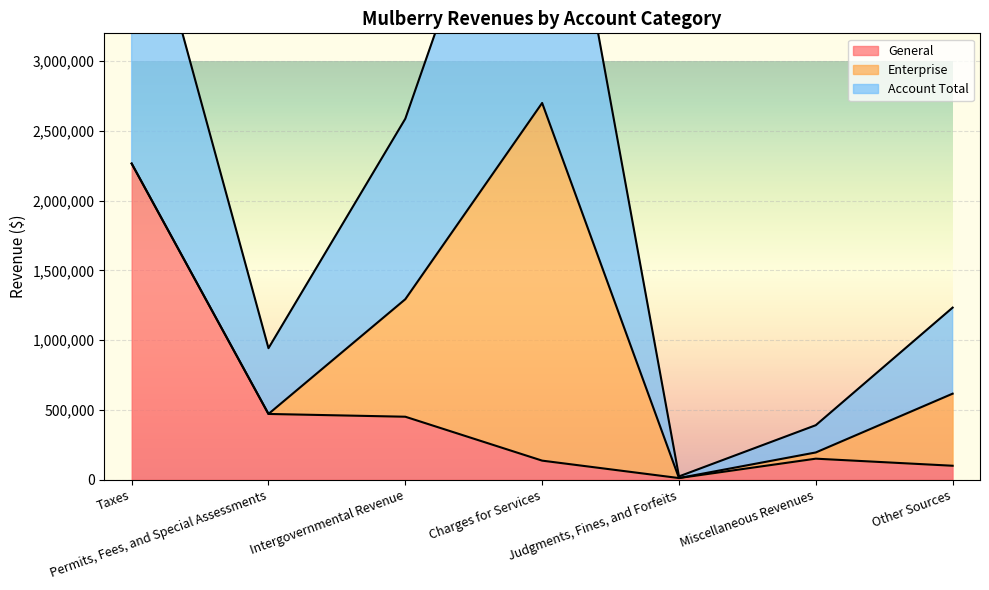

How many positive values does the Enterprise series have?

4